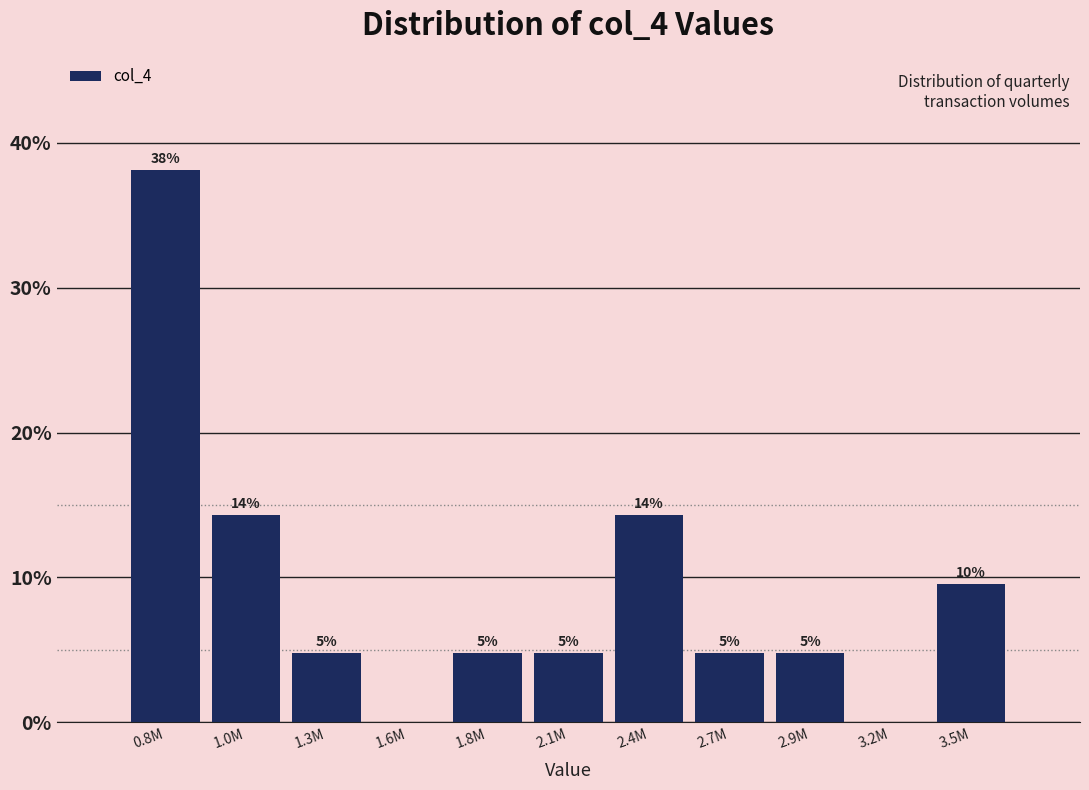

Are the bars horizontal?

No